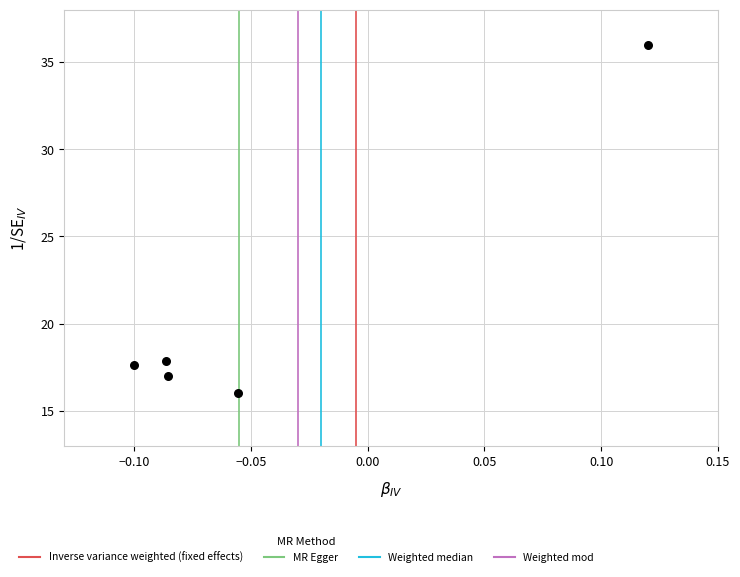

What is the range of Y values (max minus min)?

20.0